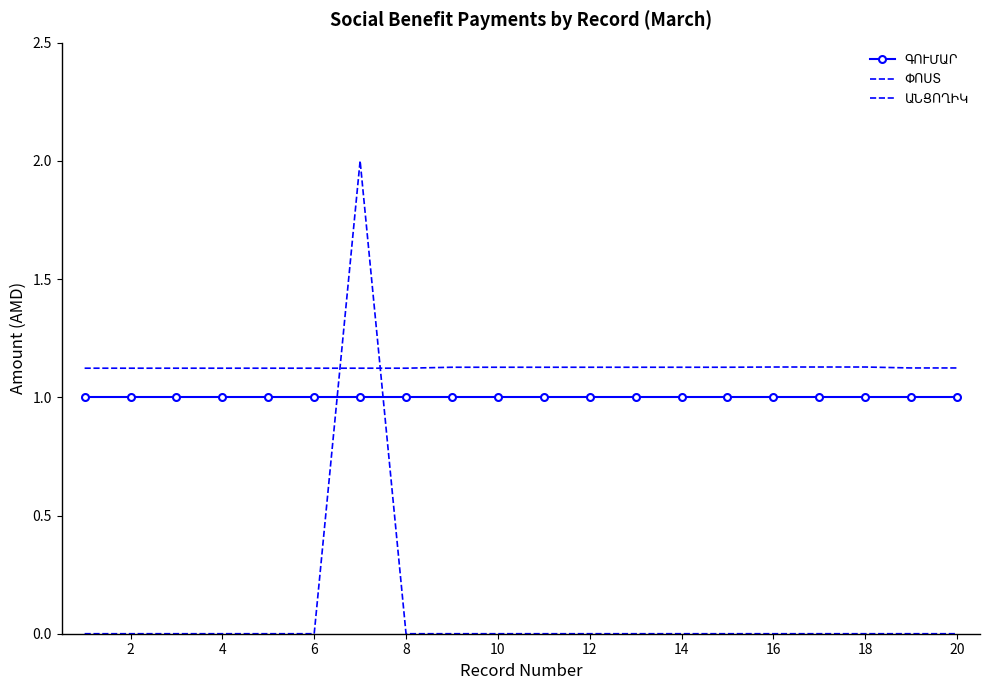

What is the lowest value of the ԳՈՒՄԱՐ series?

1.0